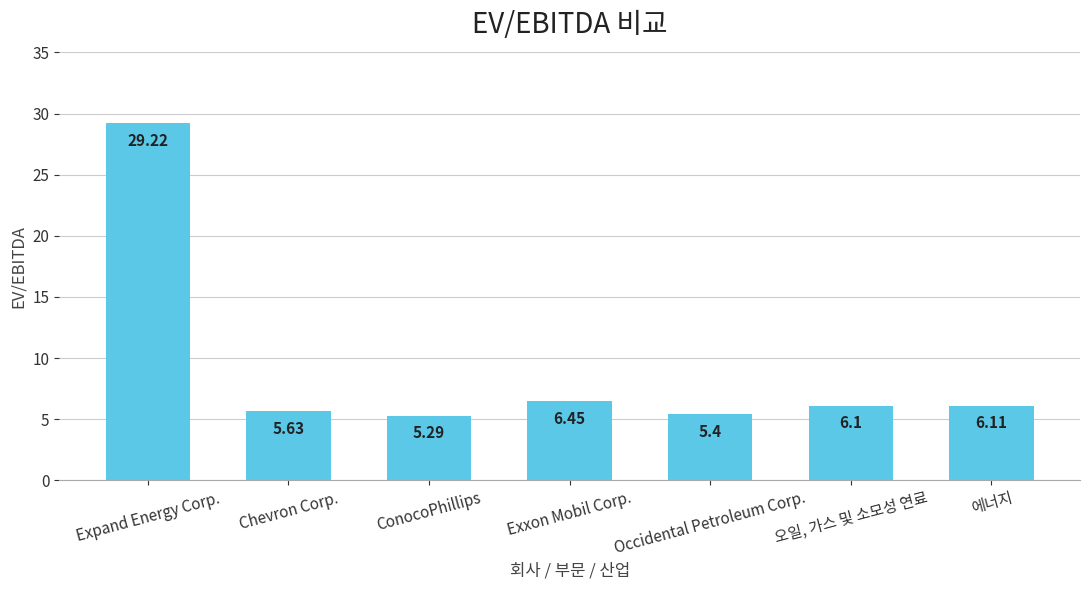

What is the label of the 1st bar from the left?

Expand Energy Corp.